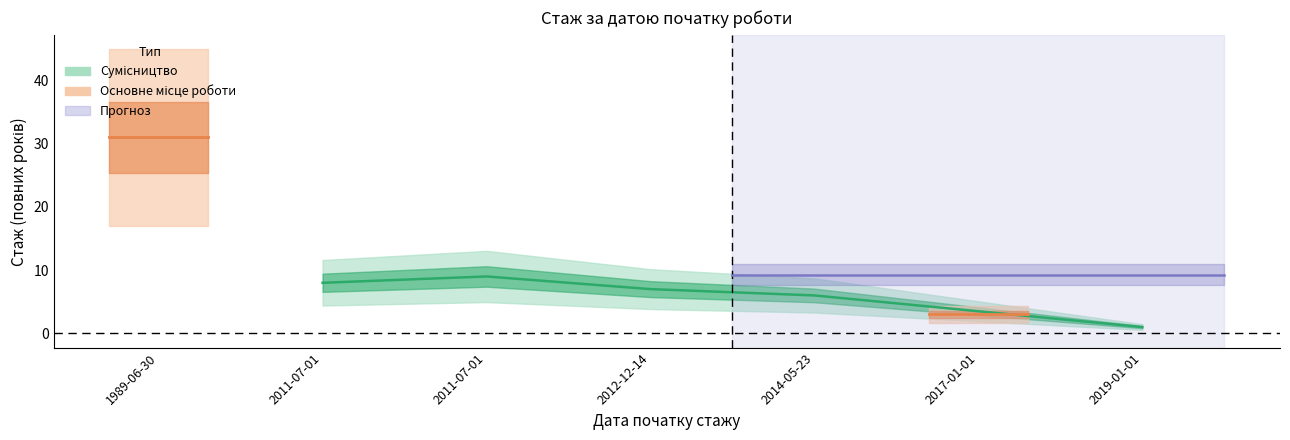

What is the sum of the values at 2011-07-01 and 2017-01-01?

11